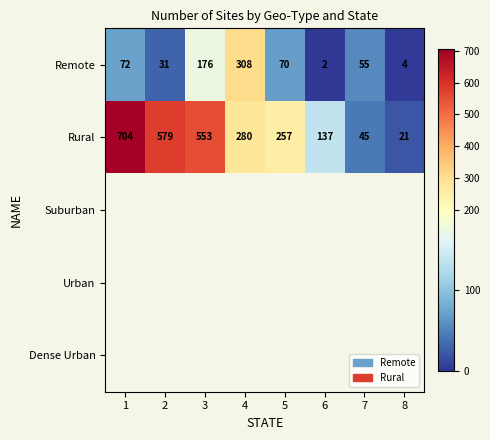

True or false: Remote has a value of 40.7 at 2.

False